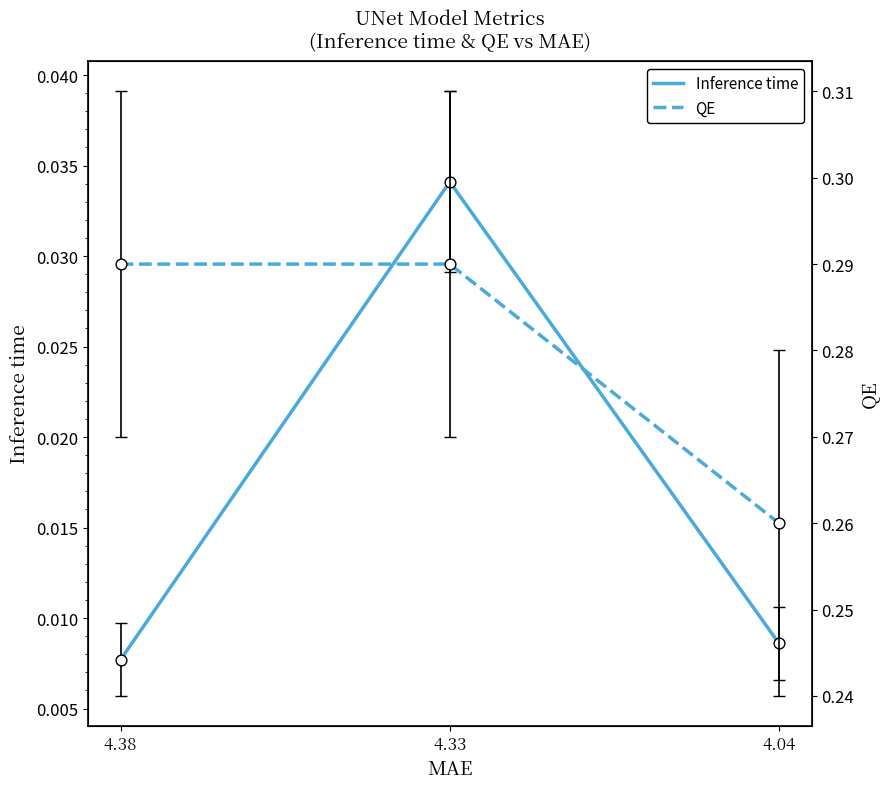

Which series contains the lowest Y value?

Inference time